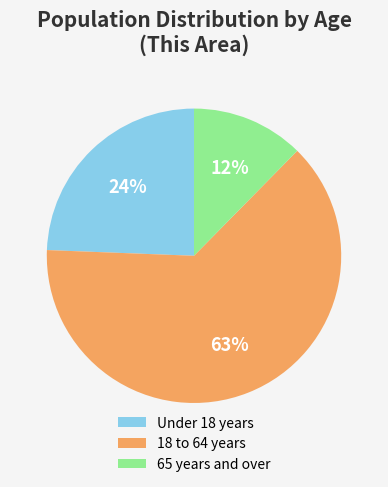

Is it true that 65 years and over is 2% of the pie?

False